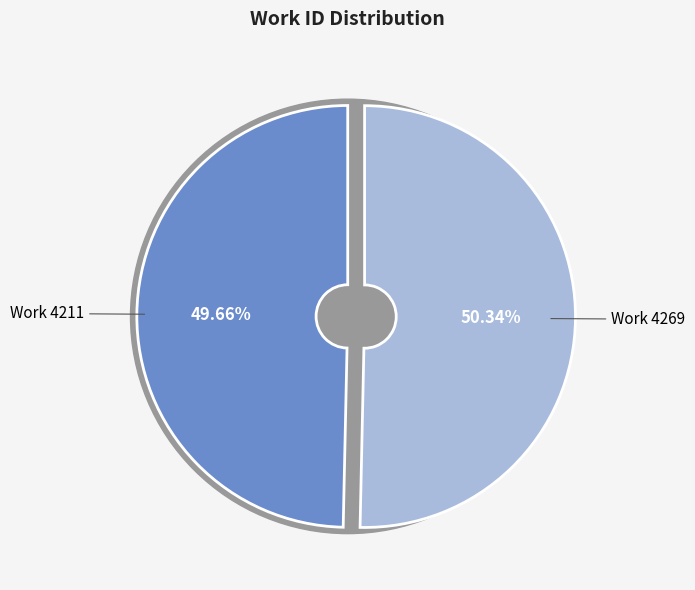

What percentage is NOT represented by Work 4211?

50.3%